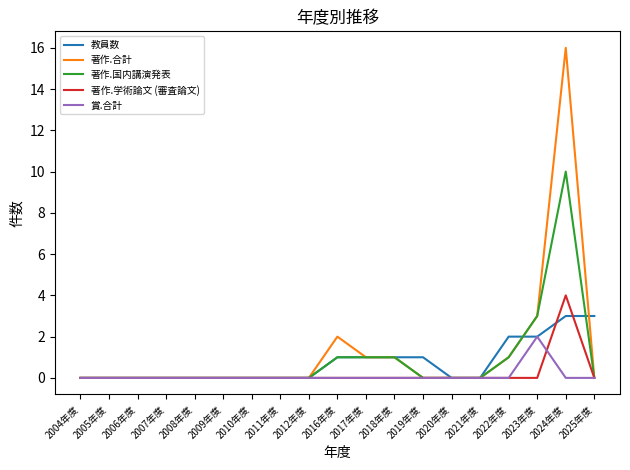

Does the chart have visible grid lines?

No